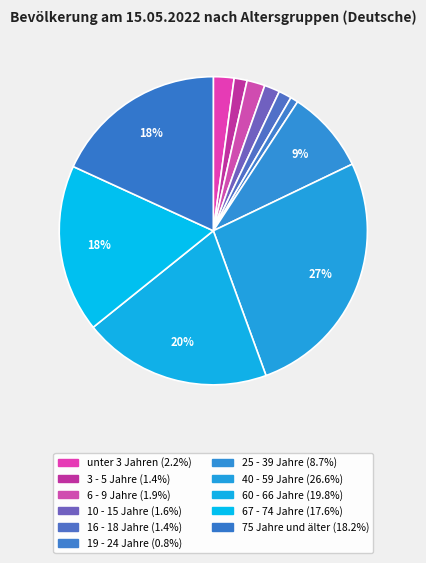

How many segments does this pie chart have?

11